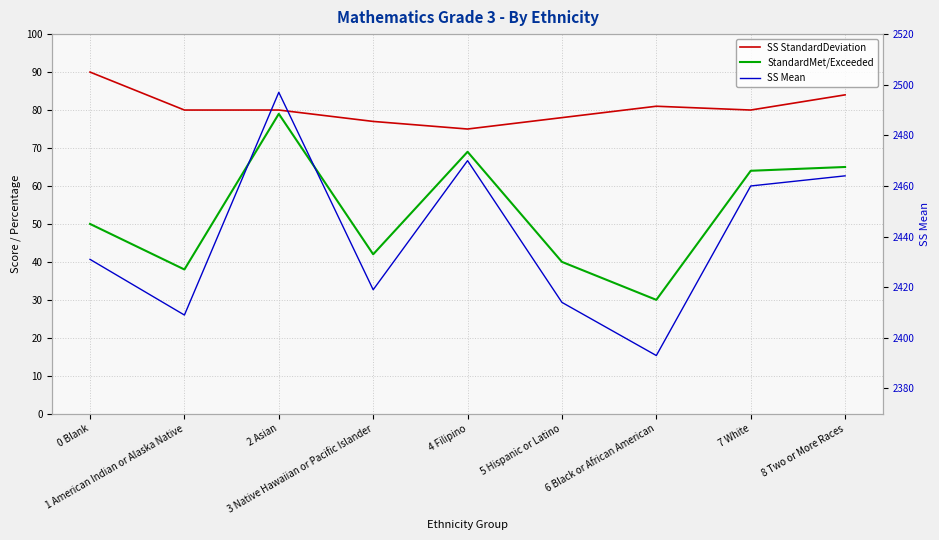

Reading left to right, what are all the values shown in this chart?

SS StandardDeviation: 90	80	80	77	75	78	81	80	84
StandardMet/Exceeded: 50	38	79	42	69	40	30	64	65
SS Mean: 2431	2409	2497	2419	2470	2414	2393	2460	2464